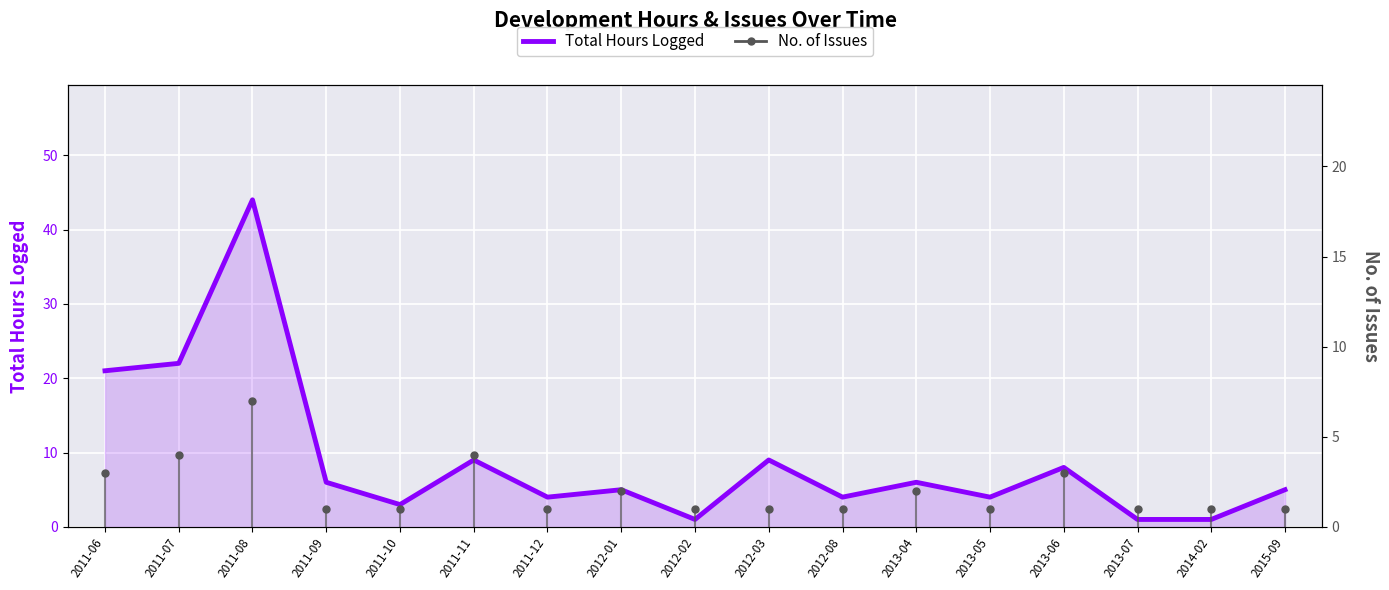

How many interior local peaks (higher than both neighbors) does the data have?

6